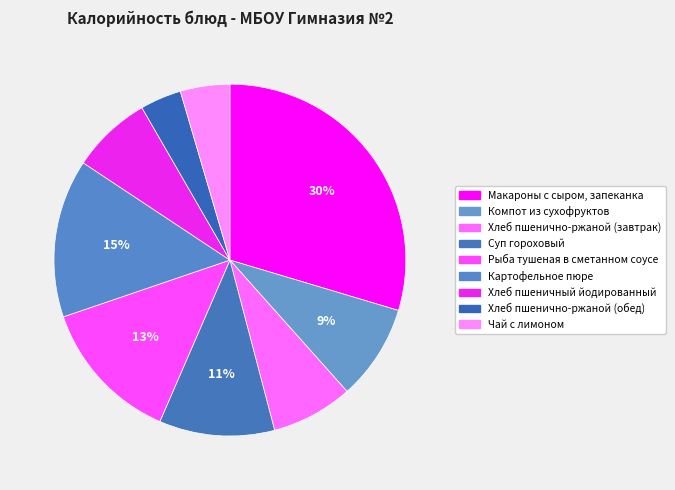

True or false: Картофельное пюре accounts for 15% of the total.

True